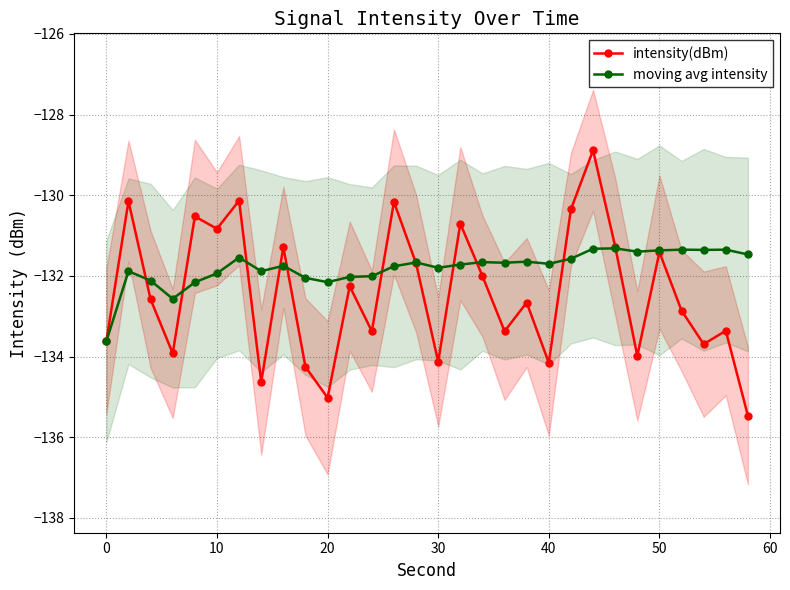

What is the value of the moving avg intensity point at the 23rd from the left?

-131.3